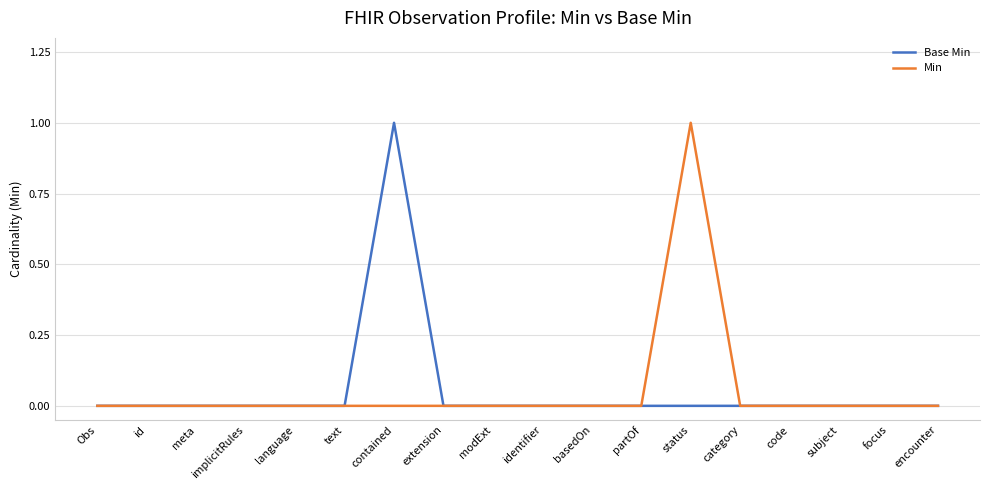

What position from the right is focus?

2